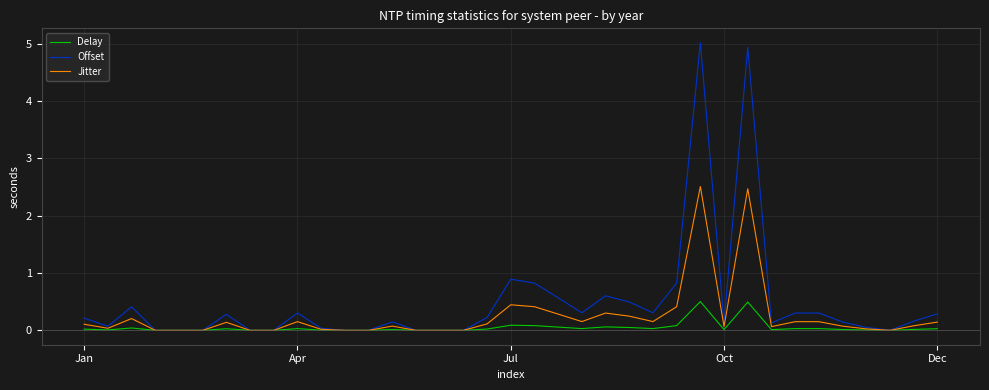

List the series in order of their overall mean, highest first.

Offset, Jitter, Delay